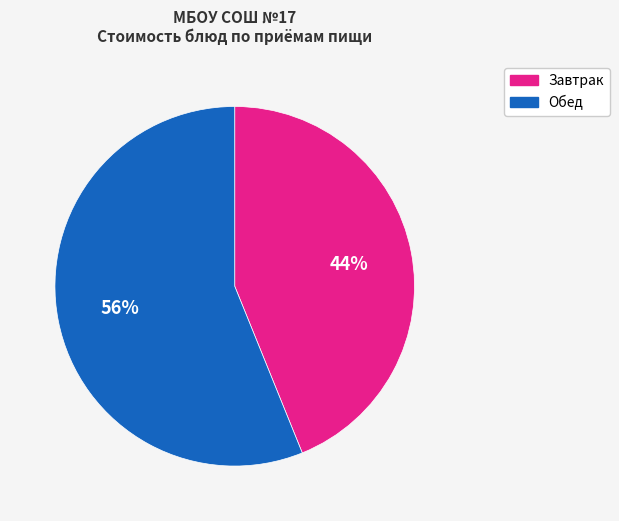

To the nearest percent, what is the average slice percentage?

50%